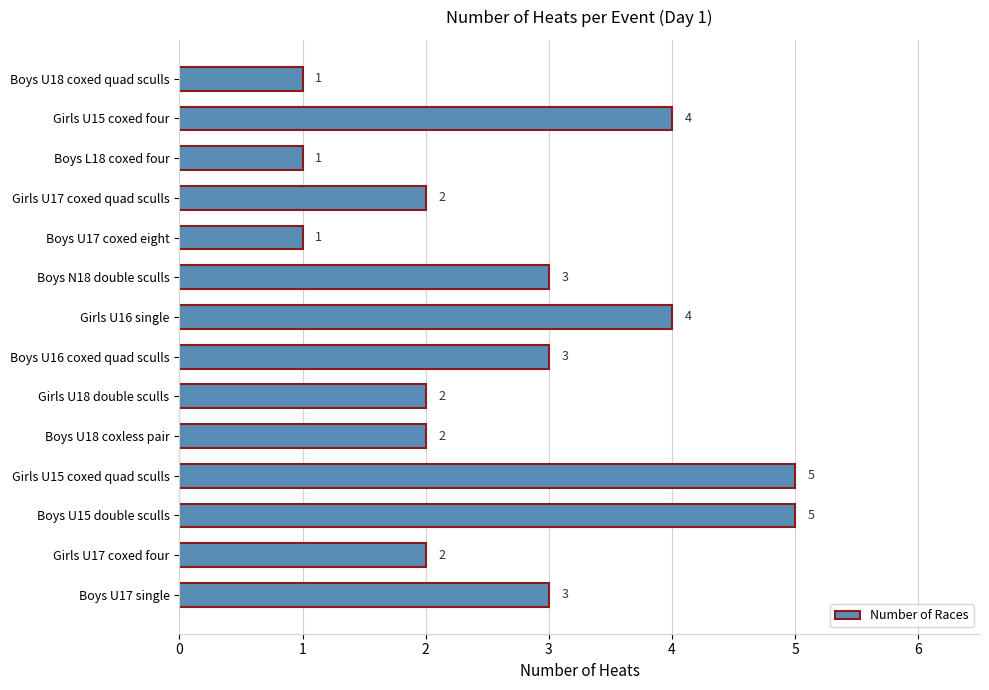

How many bars are there in total?

14